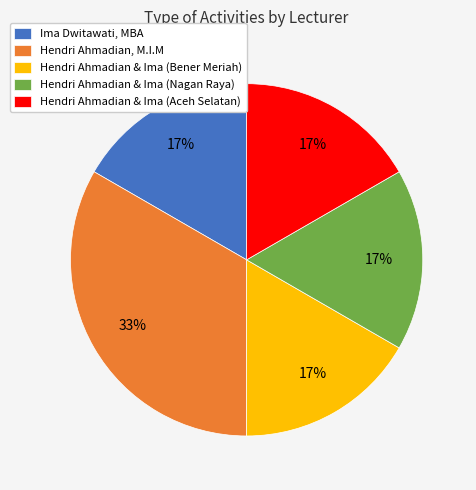

Which has a higher value, Ima Dwitawati, MBA or Hendri Ahmadian, M.I.M?

Hendri Ahmadian, M.I.M